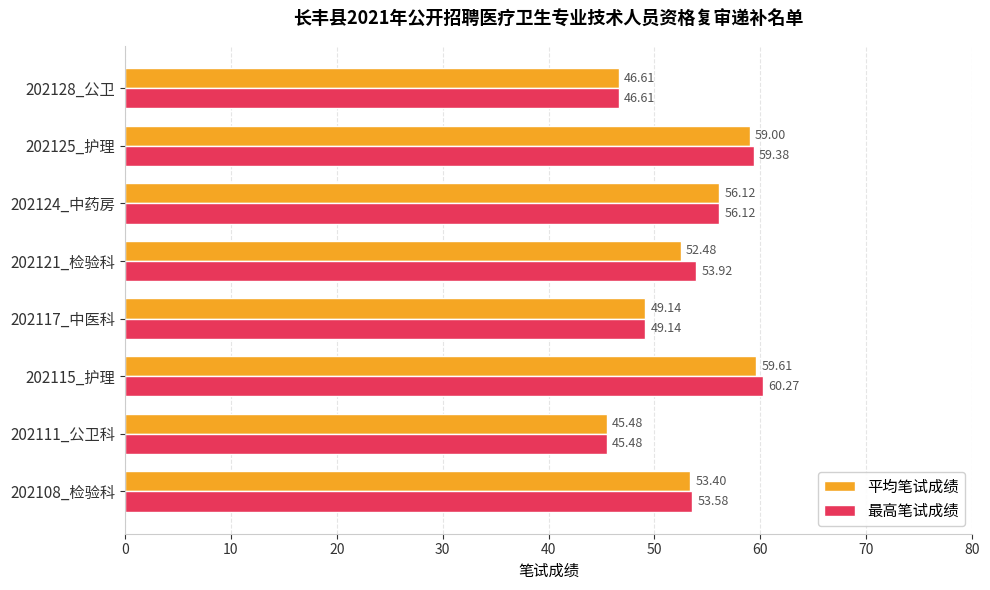

What are all the series names shown in the legend?

平均笔试成绩, 最高笔试成绩